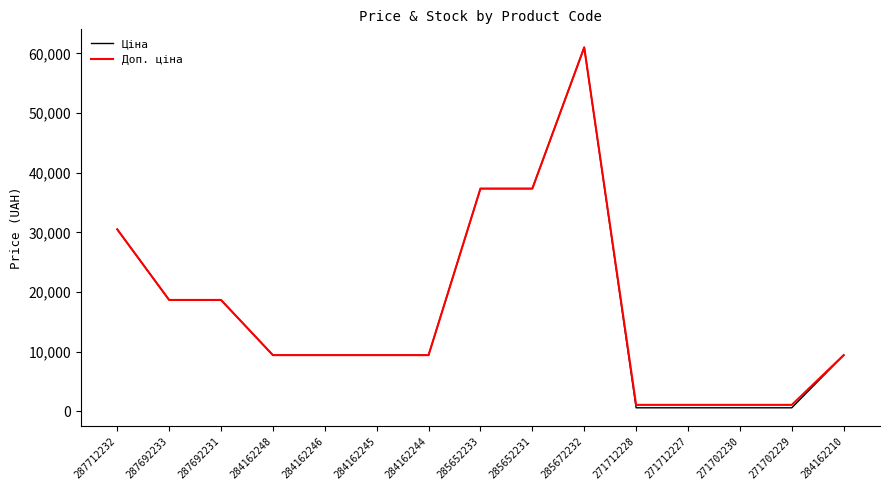

What is the highest value of the Доп. ціна series?

61024.7